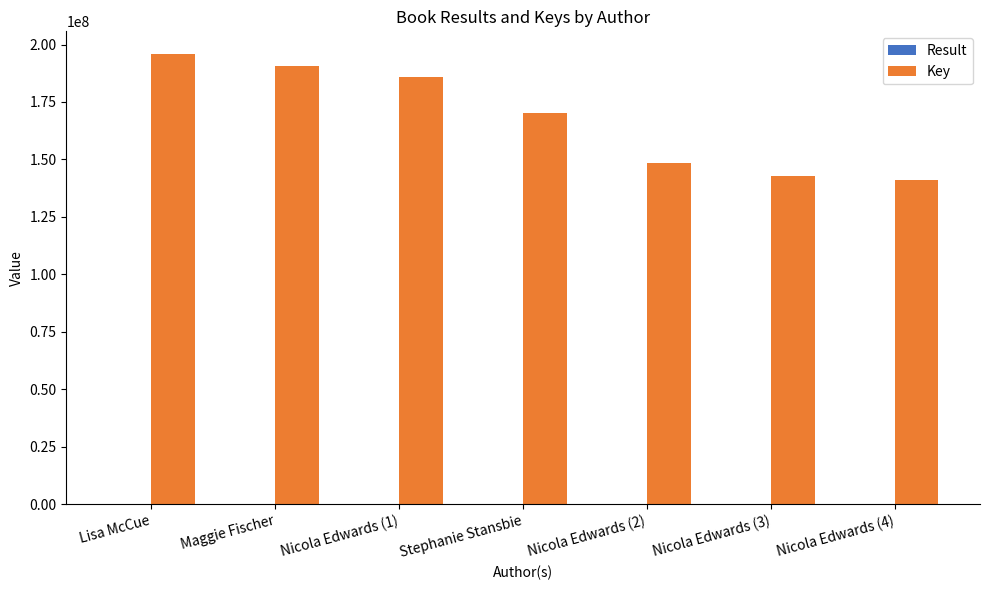

Which series changed the most between Lisa McCue and Nicola Edwards (4)?

Key